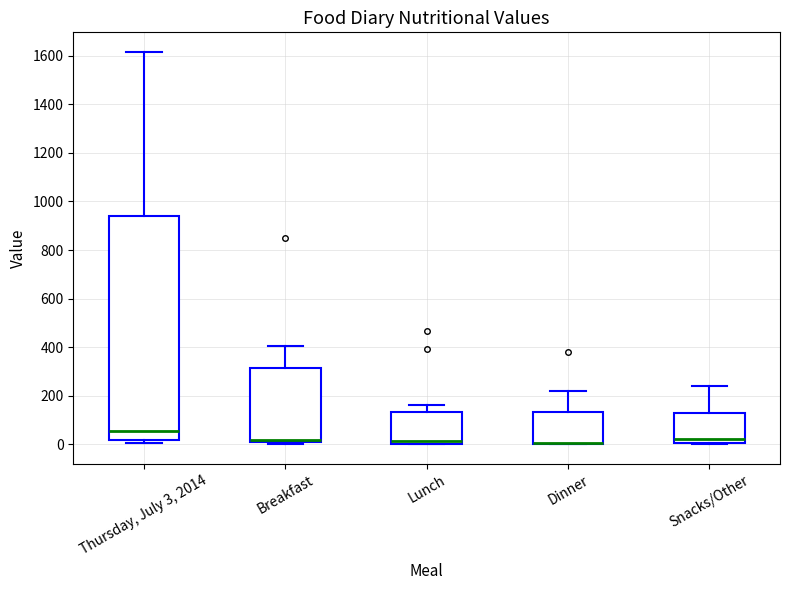

Reading left to right, transcribe this box plot: for each box, give where its median line is, the range the box spans, and where its two whiskers end, as read against the y-axis. The values are not printed on the chart, so give them approximately, as read against the axis.

Thursday, July 3, 2014: median 60, box 20 to 940, whiskers 0 to 1620
Breakfast: median 20, box 0 to 320, whiskers 0 (just below the box's lower edge) to 400
Lunch: median 20, box 0 to 140, whiskers 0 to 160
Dinner: median 0 (drawn on the box's lower edge), box 0 to 140, whiskers 0 to 220
Snacks/Other: median 20, box 0 to 120, whiskers 0 to 240